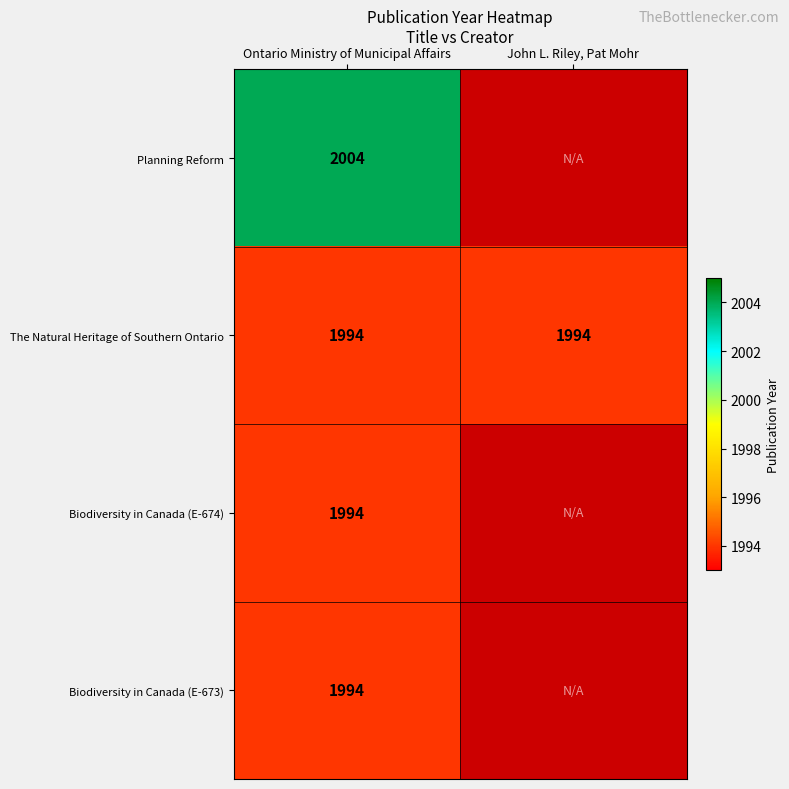

What is the maximum value shown in the chart?

2004.0